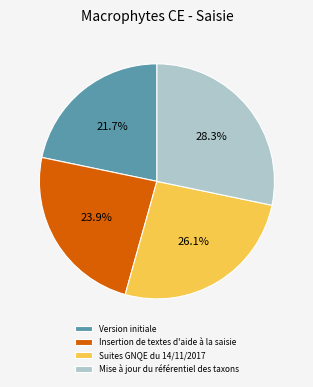

Approximately how many times larger is the value at Mise à jour du référentiel des taxons compared to Version initiale?

1.3